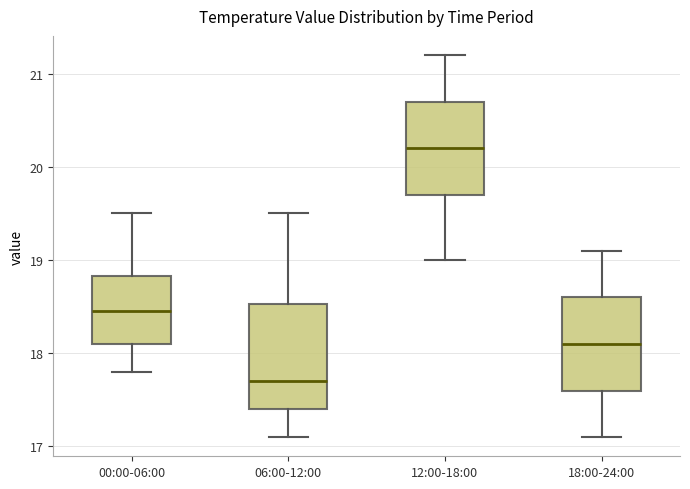

Which box has the lowest median line?

06:00-12:00